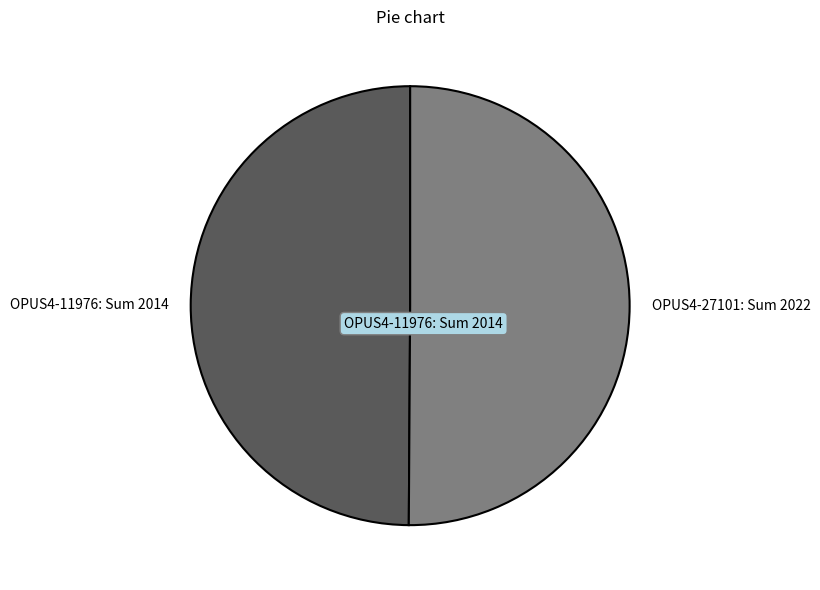

Approximately how many times larger is the value at OPUS4-27101: Sum 2022 compared to OPUS4-11976: Sum 2014?

1.0